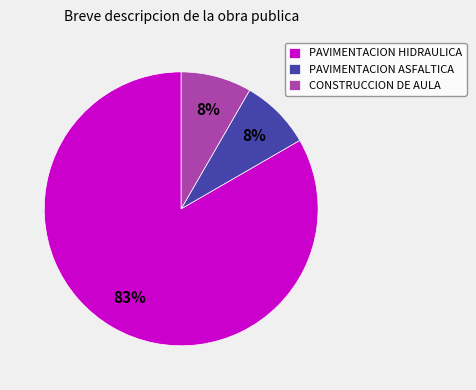

Do PAVIMENTACION HIDRAULICA and CONSTRUCCION DE AULA together represent more than half of the pie?

Yes